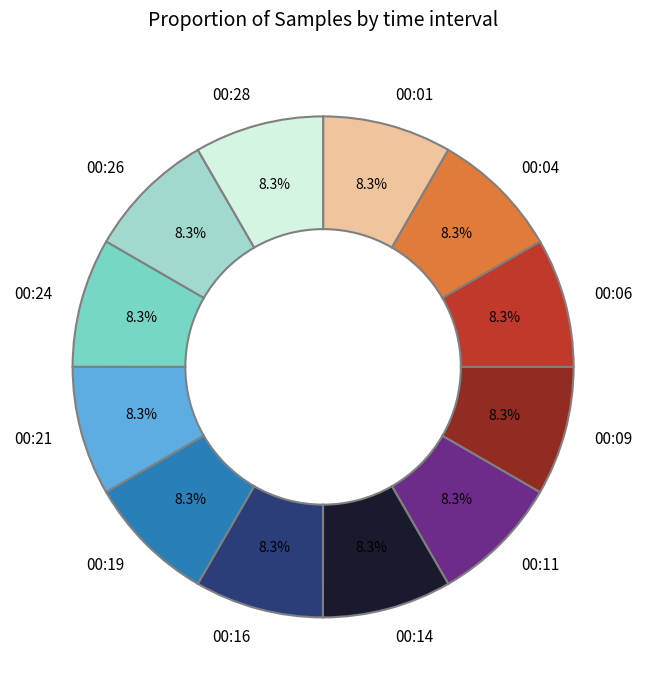

Count the number of slices in the pie.

12